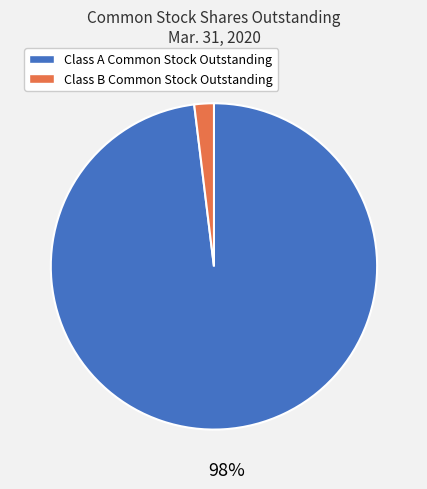

To the nearest percent, what portion does Class A Common Stock Outstanding represent?

98%